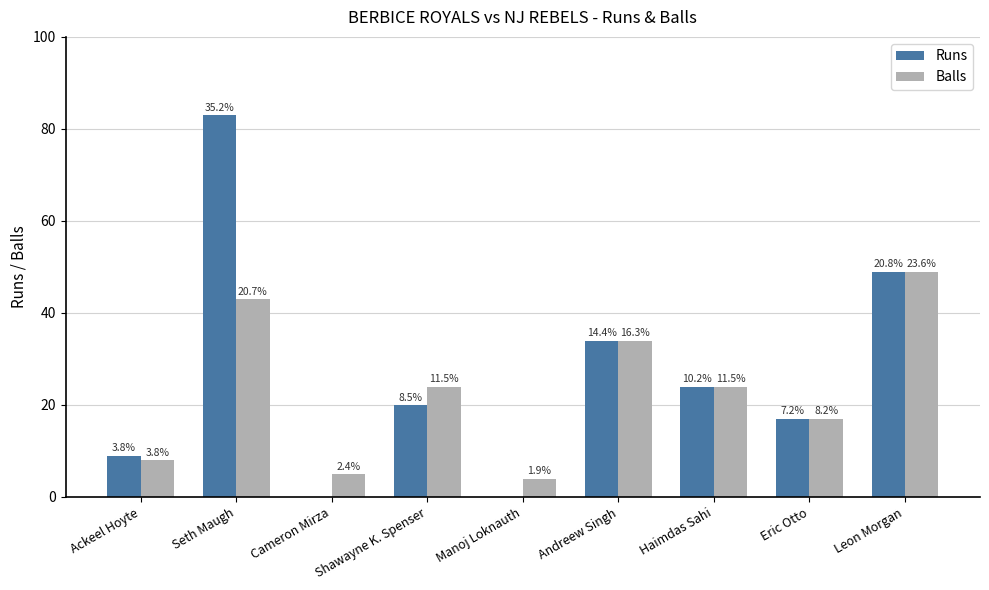

What are all the series names shown in the legend?

Runs, Balls